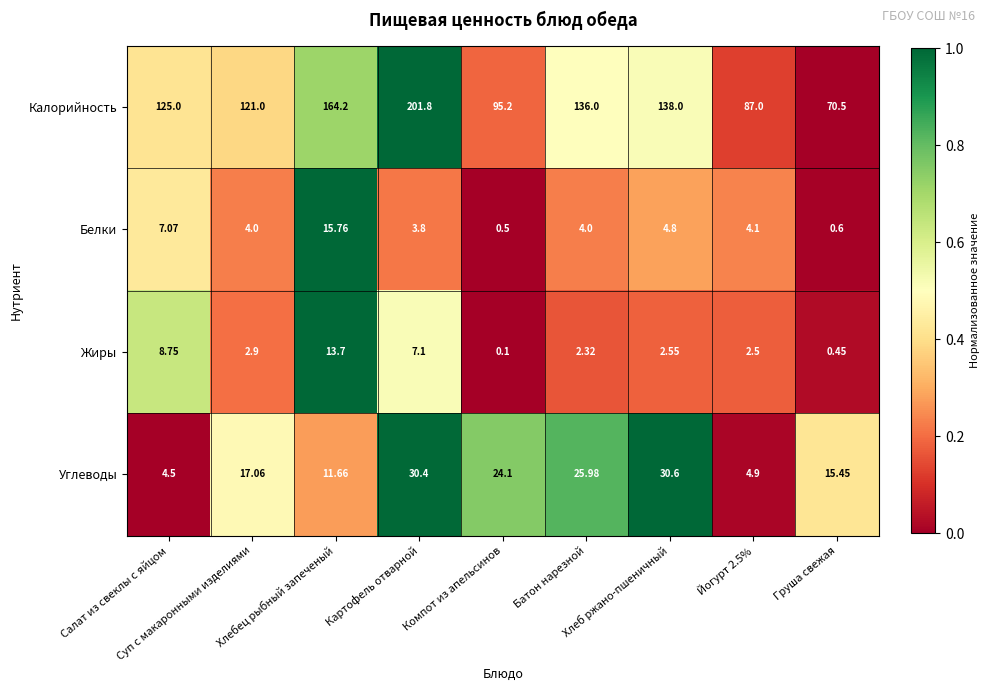

Which label corresponds to the smallest value in the chart?

Компот из апельсинов